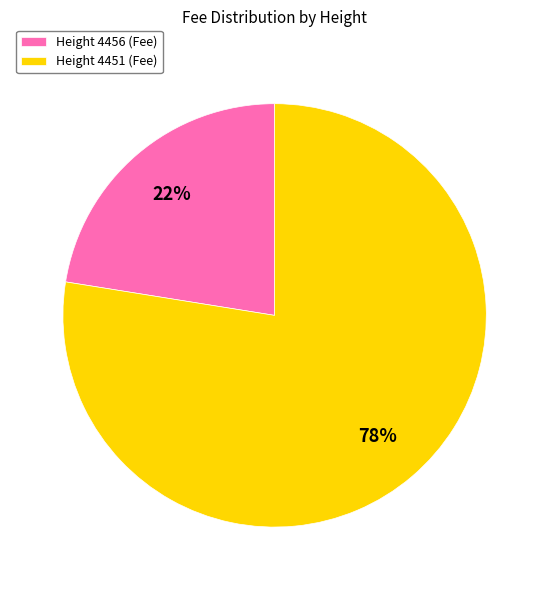

What percentage is the Height 4456 slice, to the nearest percent?

22%